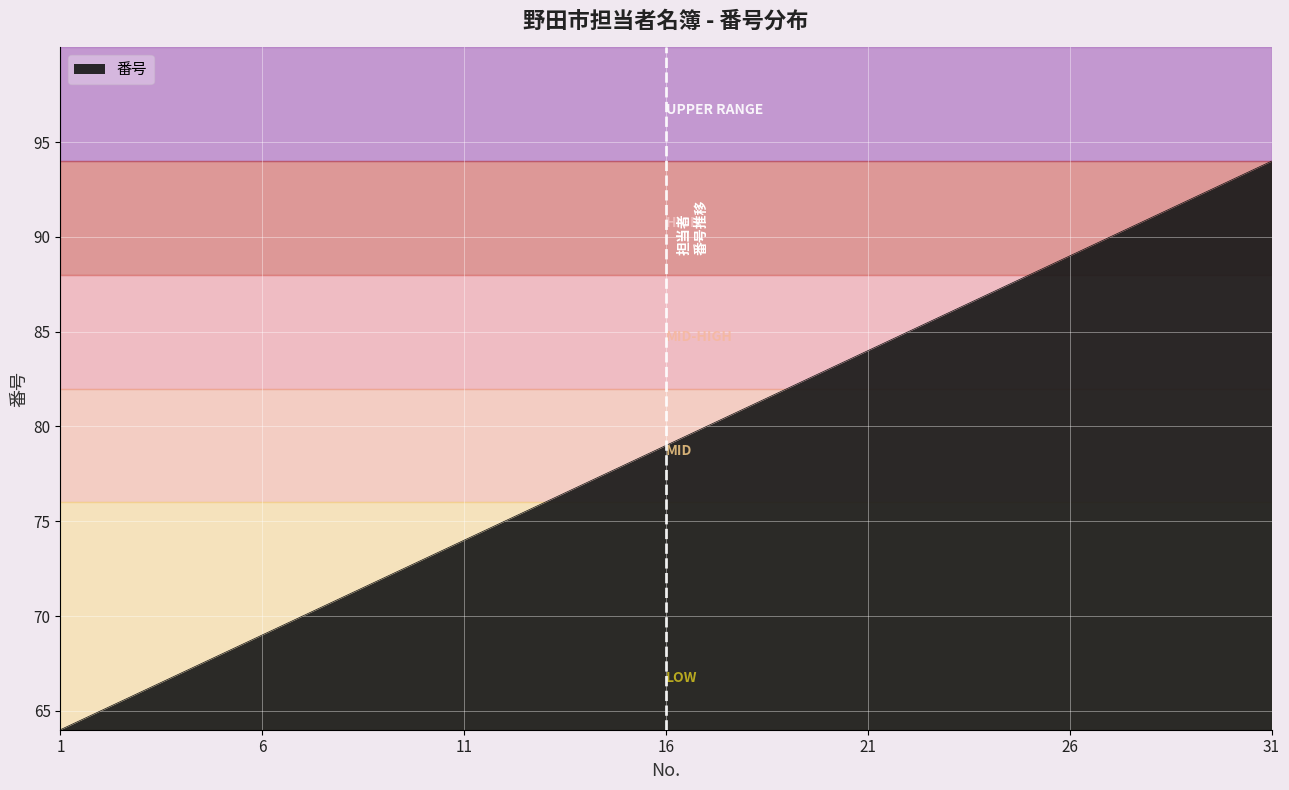

Does the chart have visible grid lines?

Yes